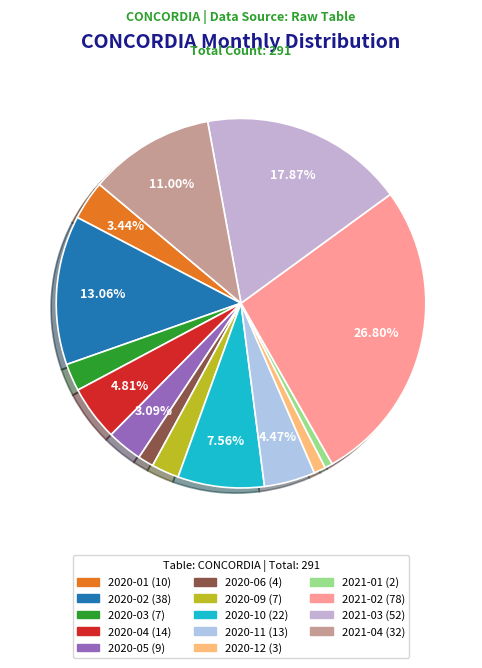

Count the number of slices in the pie.

14